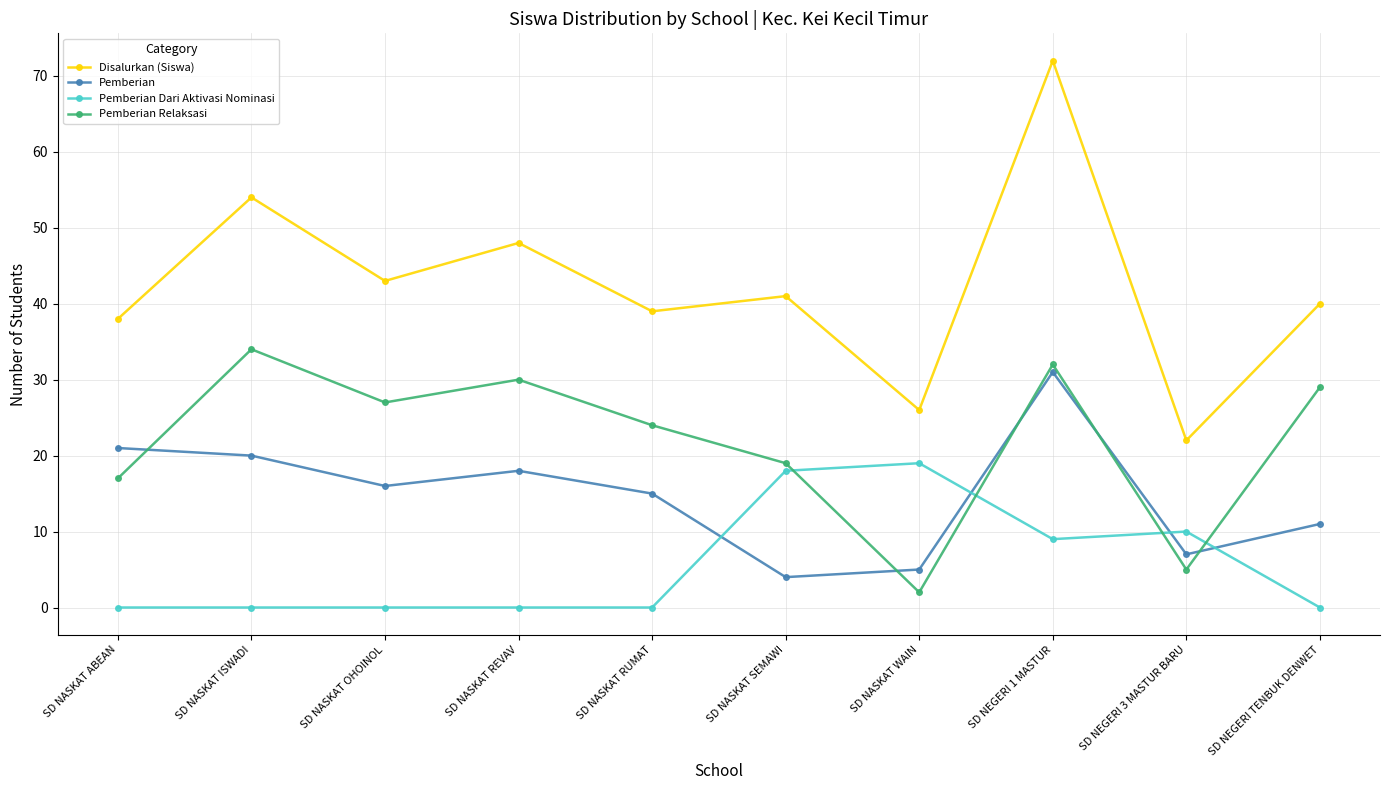

Reading left to right, extract all data points from this chart.

Disalurkan (Siswa): 38	54	43	48	39	41	26	72	22	40
Pemberian: 21	20	16	18	15	4	5	31	7	11
Pemberian Dari Aktivasi Nominasi: 0	0	0	0	0	18	19	9	10	0
Pemberian Relaksasi: 17	34	27	30	24	19	2	32	5	29